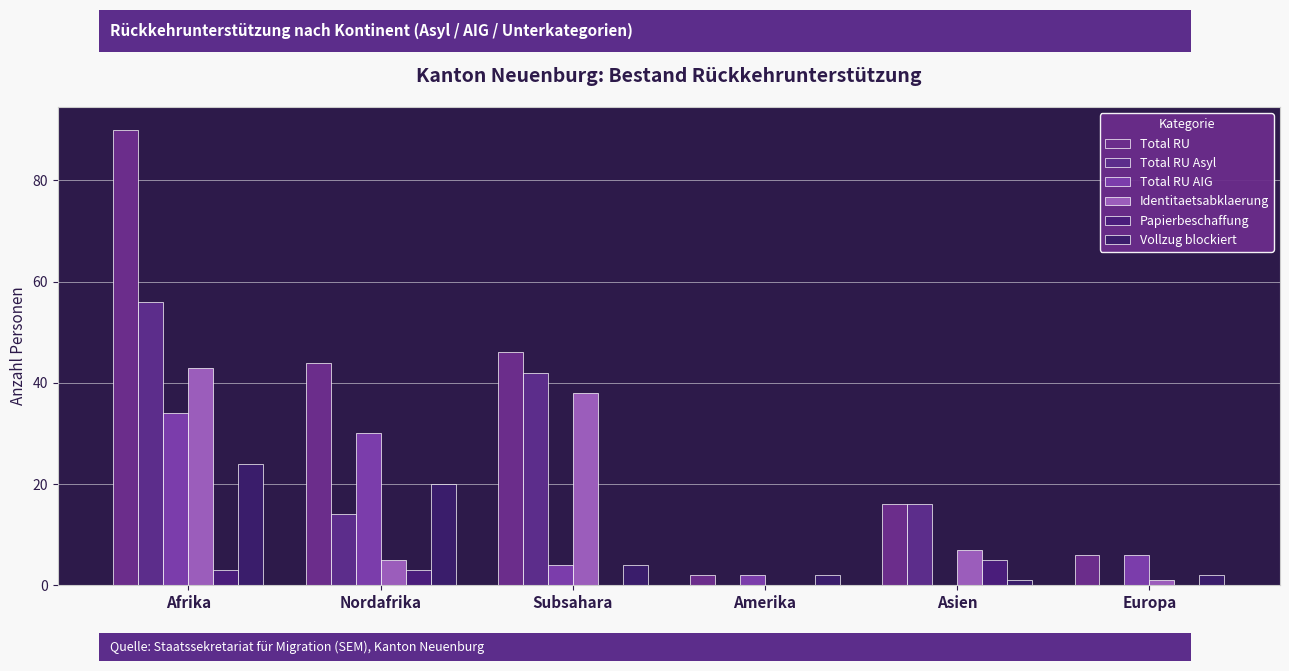

Which series changed the most between Subsahara and Europa?

Total RU Asyl